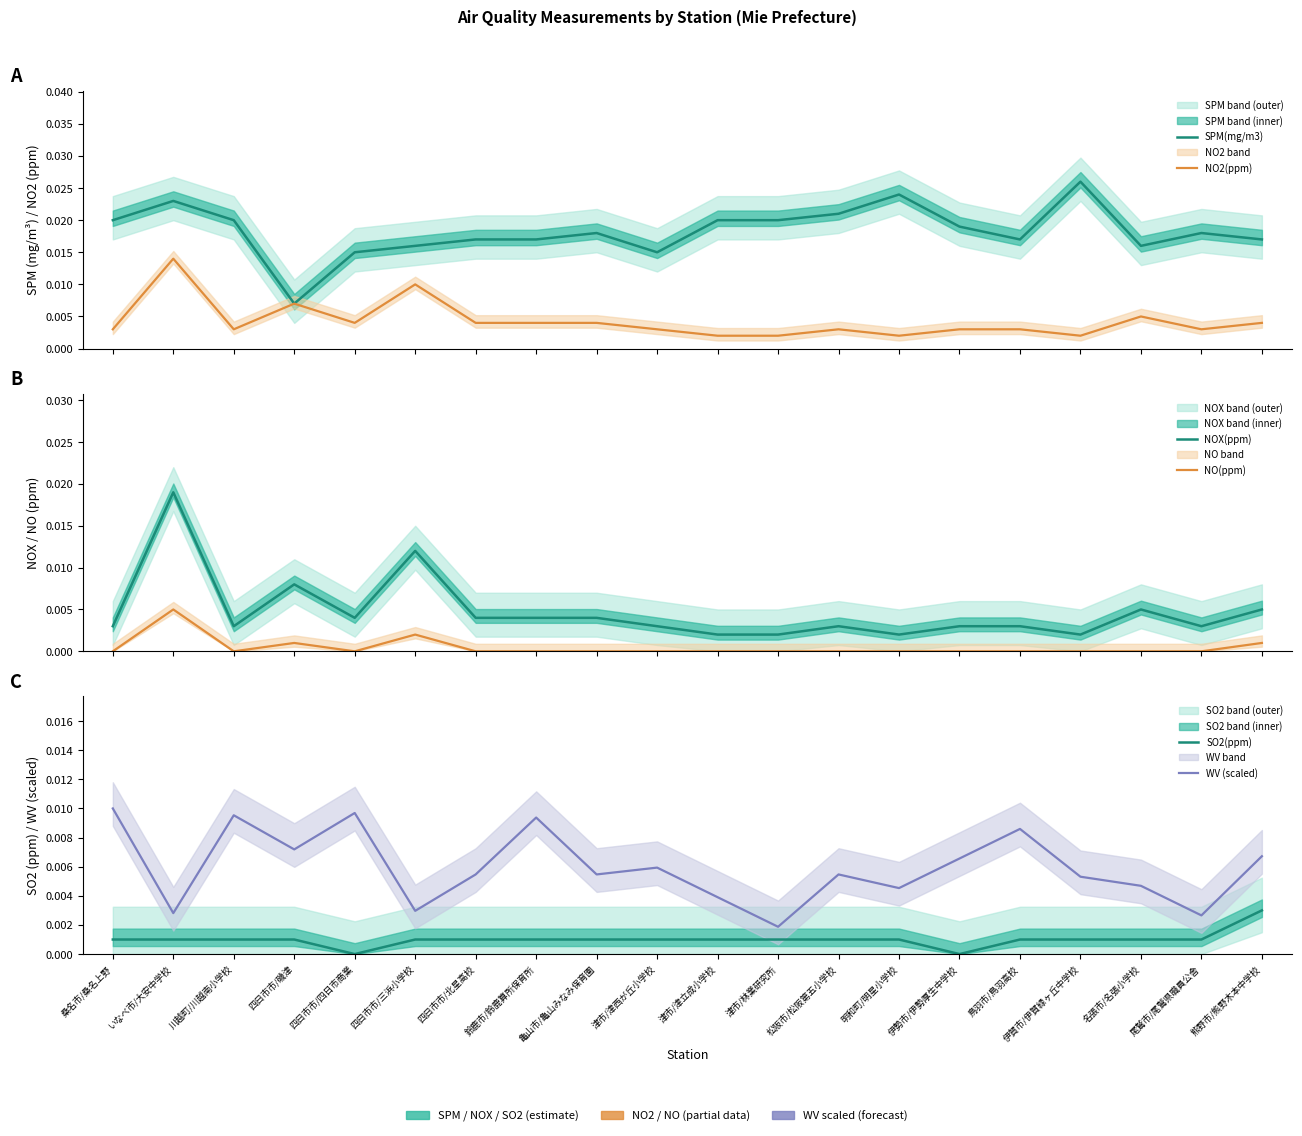

Which series has the largest range (max minus min)?

SPM(mg/m3)